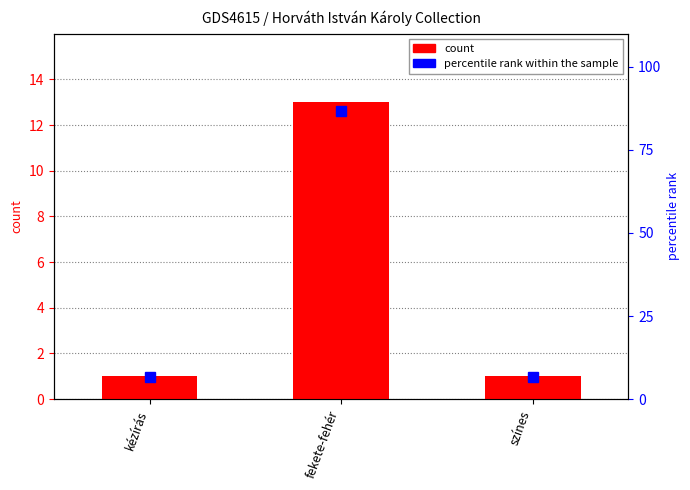

What is the sum of the count values at színes and fekete-fehér?

14.0